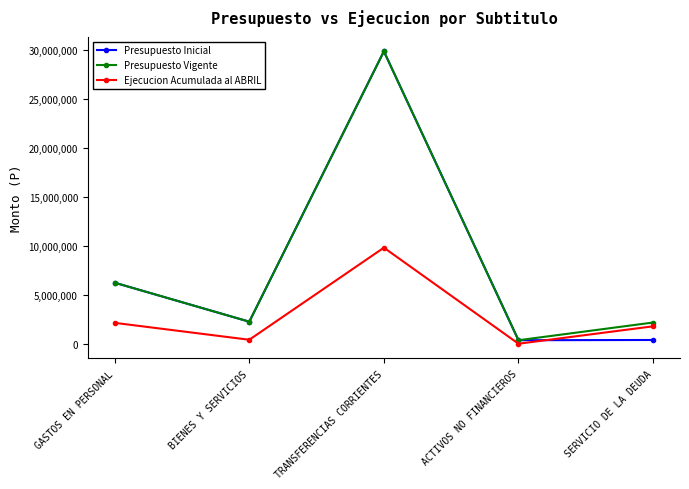

How many data points does each series have?

5